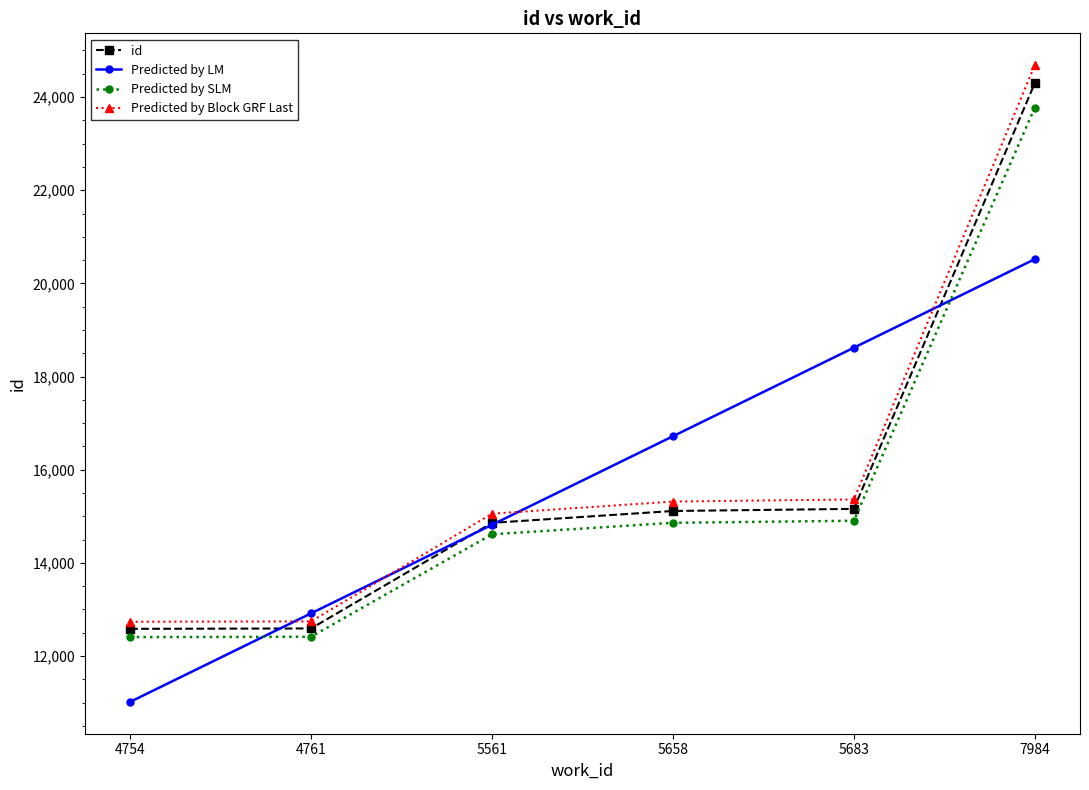

What is the minimum value shown in the chart?

11015.6